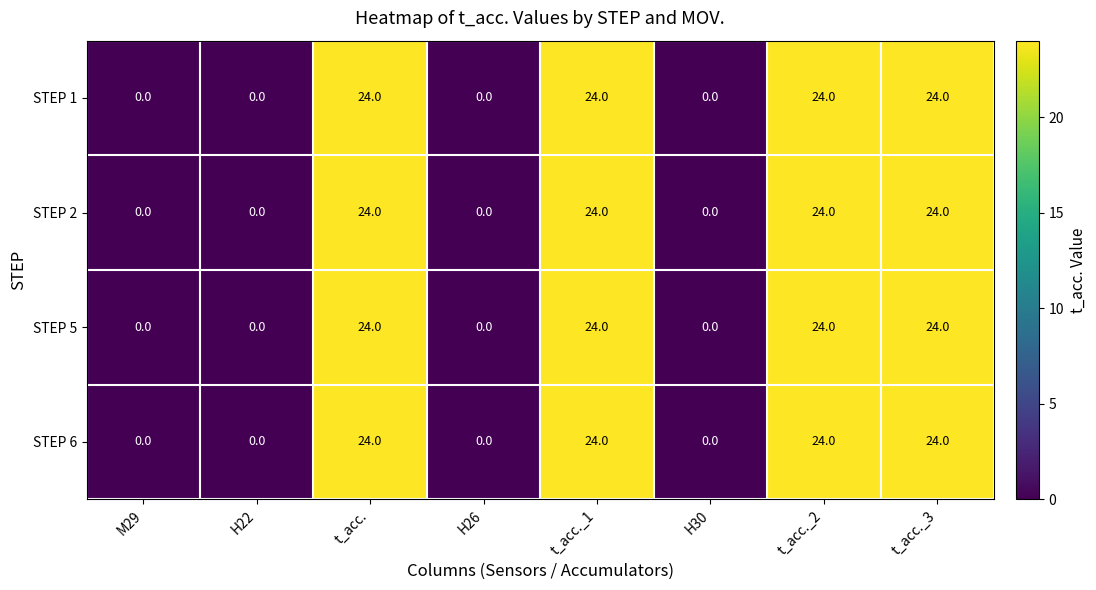

The value of STEP 6 at H30 is -11. True or false?

False